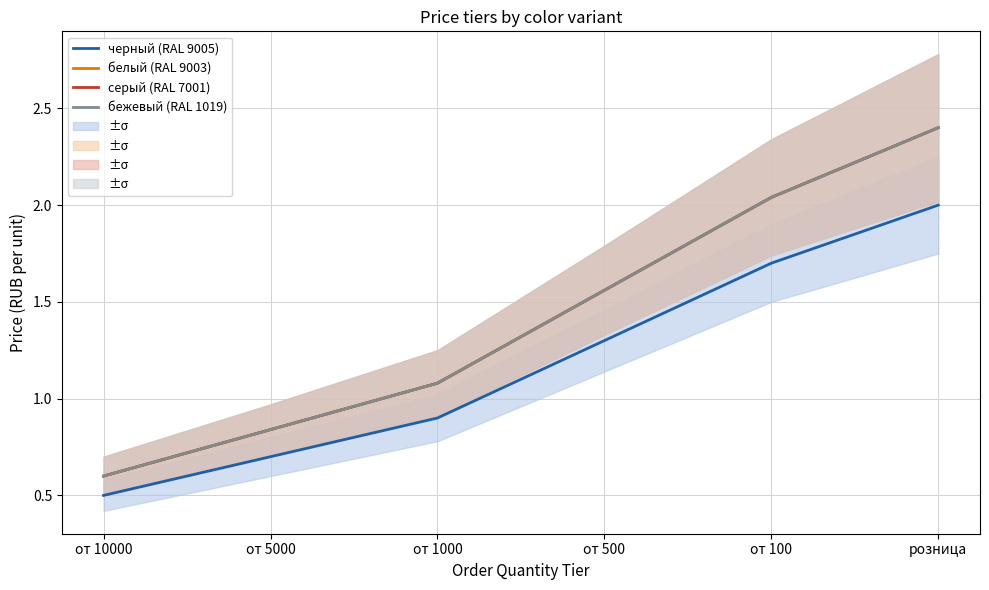

Which has a higher value, от 10000 or от 5000?

от 5000